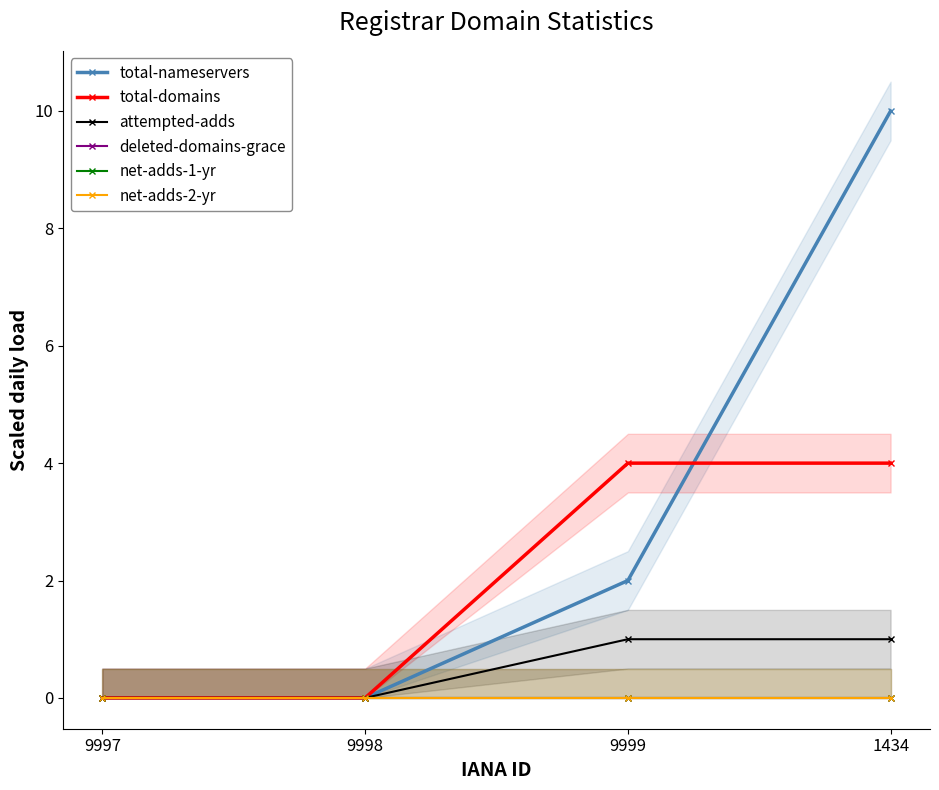

What is the difference between the maximum and minimum values in the total-nameservers series?

10